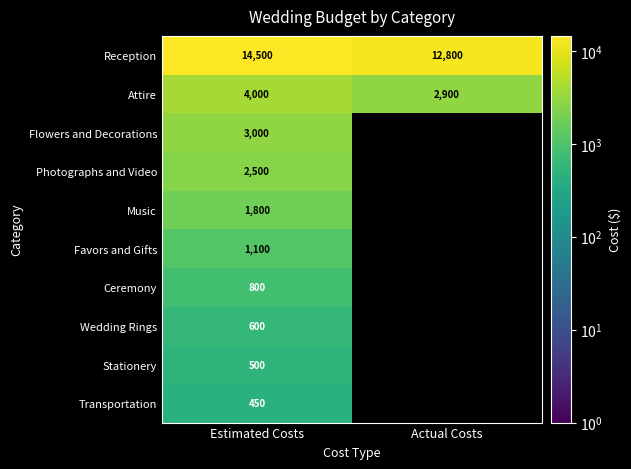

At which category is the sum across all series the highest?

Estimated Costs